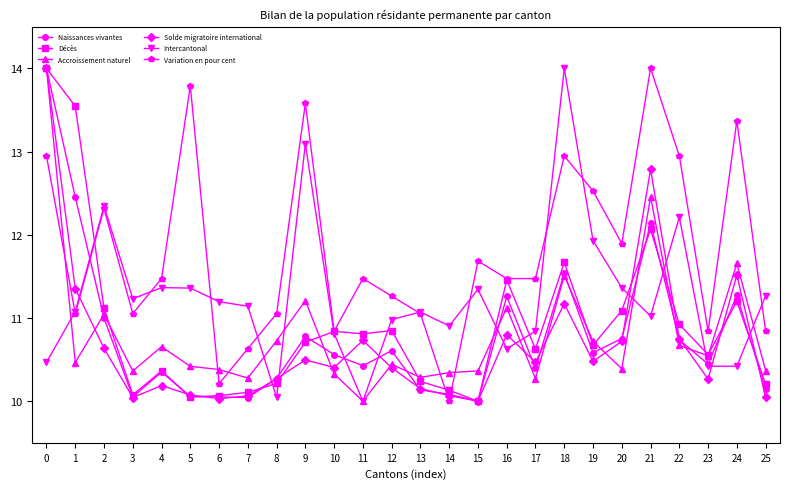

What is the difference between the Décès values at 23 and 21?

1.5